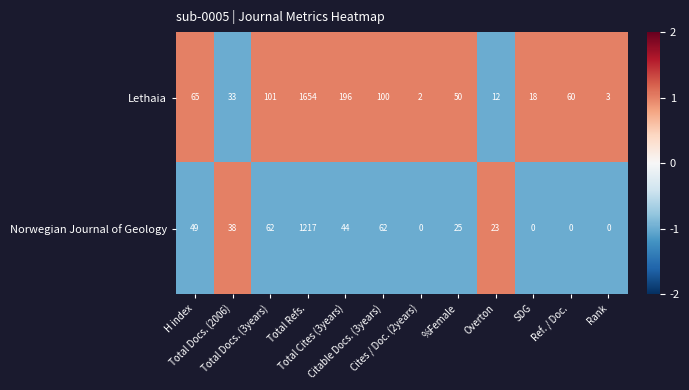

What is the maximum value shown in the chart?

1654